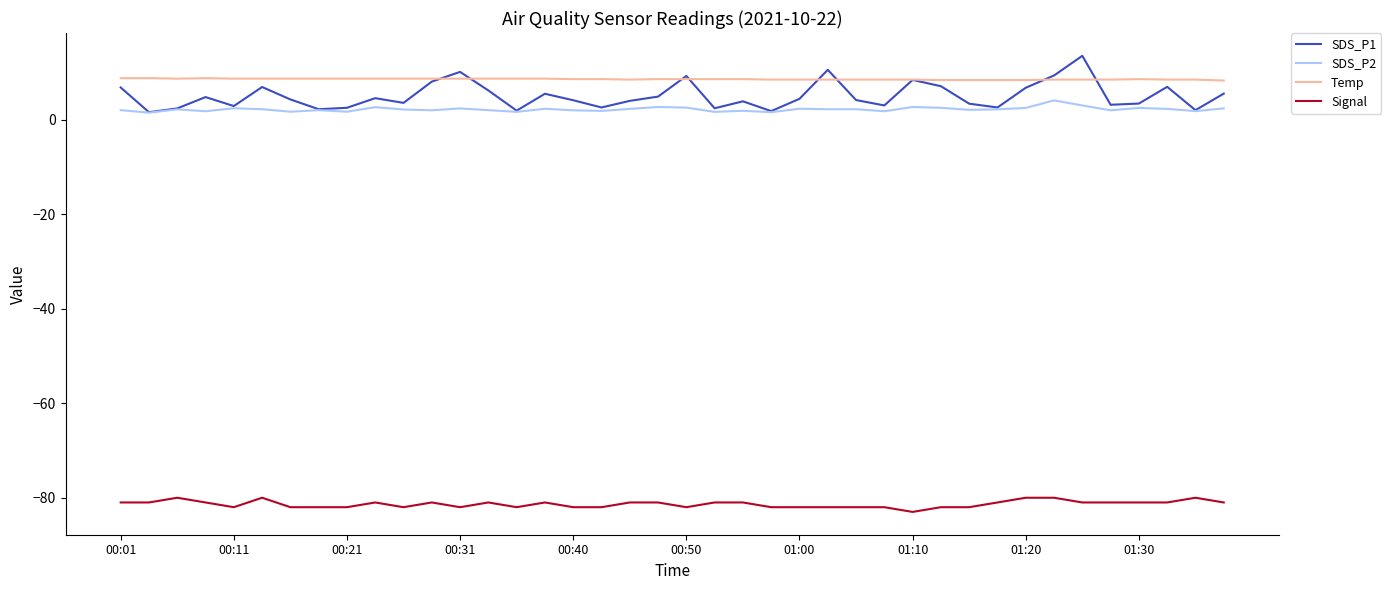

Which series has the widest spread of values?

SDS_P1